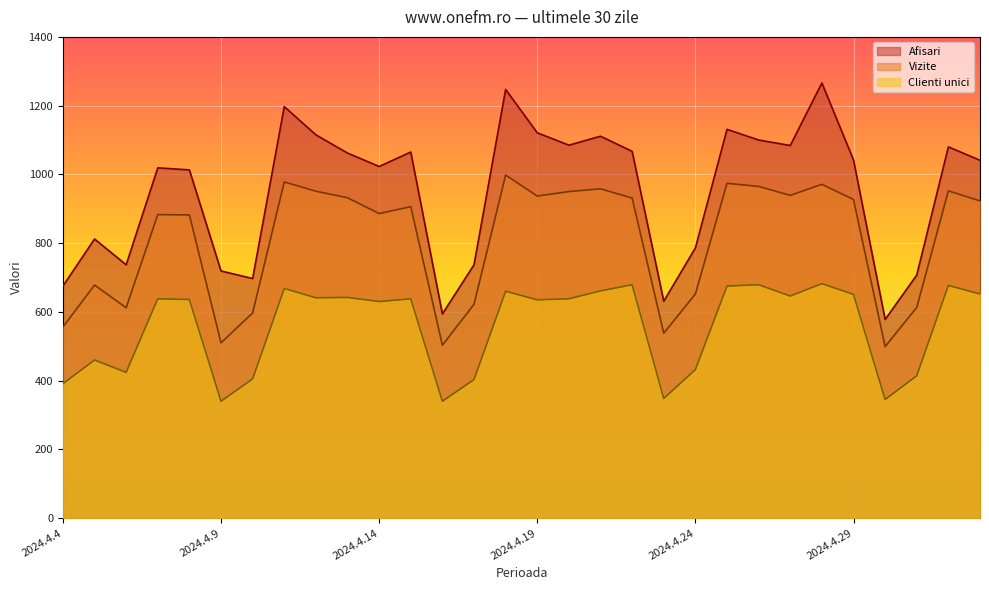

True or false: Afisari and Clienti unici intersect in this chart.

False